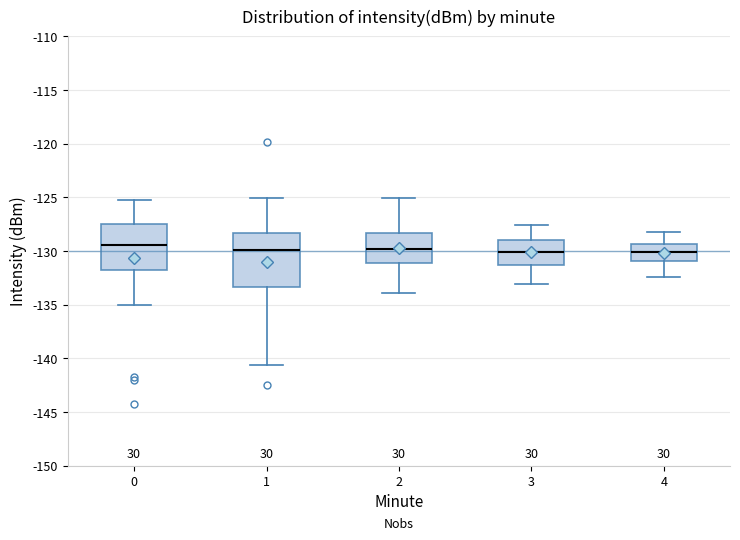

Where does the median line of the box at x = 0 sit on the y-axis? The values are not printed on the chart, so give them approximately, as read against the axis.

-129.5